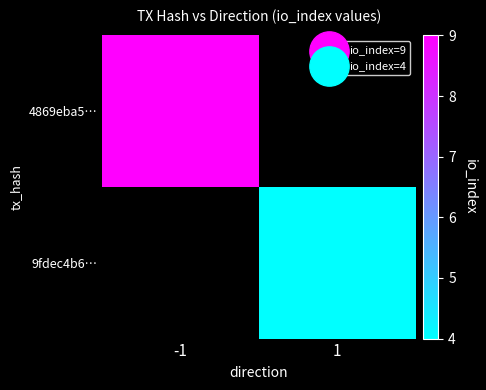

Is the value of 4869eba5… at 1 greater than the value of 9fdec4b6… at -1?

No